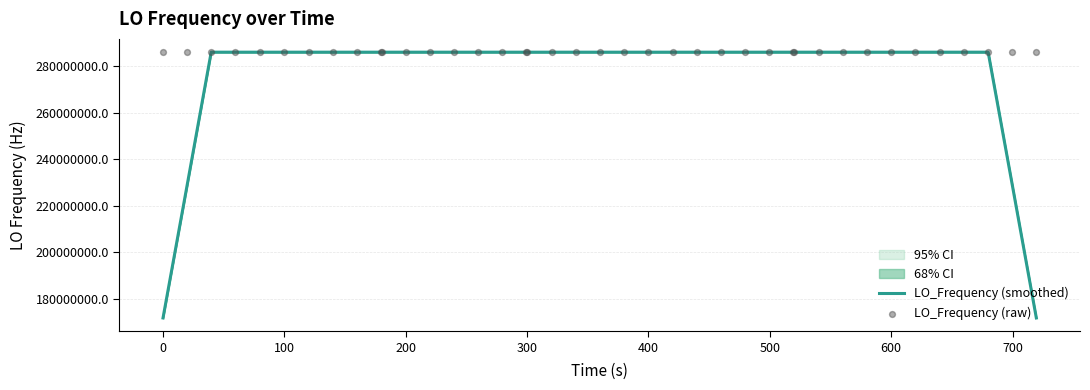

What are all the series names shown in the legend?

LO_Frequency (smoothed), LO_Frequency (raw)